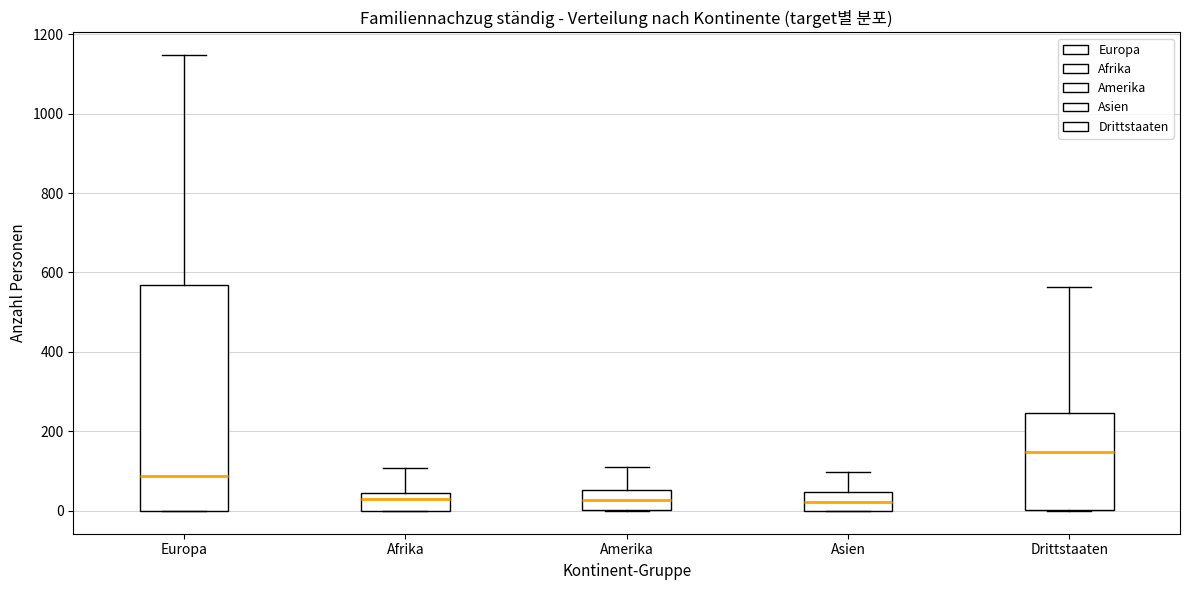

Reading left to right, read every box against the y-axis: the position of its median line, the range the box covers, and the ends of its whiskers. The values are not printed on the chart, so give them approximately, as read against the axis.

Europa: median 80, box 0 to 560, whiskers 0 to 1140
Afrika: median 40 (just below the box's upper edge), box 0 to 40, whiskers 0 to 100
Amerika: median 20, box 0 to 60, whiskers 0 to 120
Asien: median 20, box 0 to 40, whiskers 0 to 100
Drittstaaten: median 140, box 0 to 240, whiskers 0 to 560